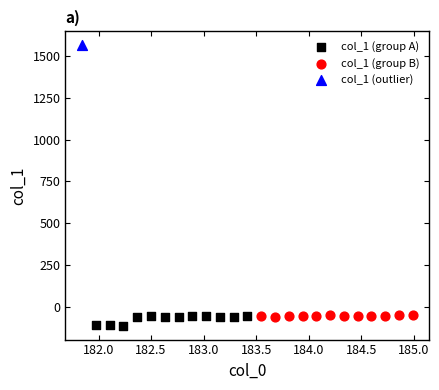

Which series contains the highest Y value?

col_1 (outlier)